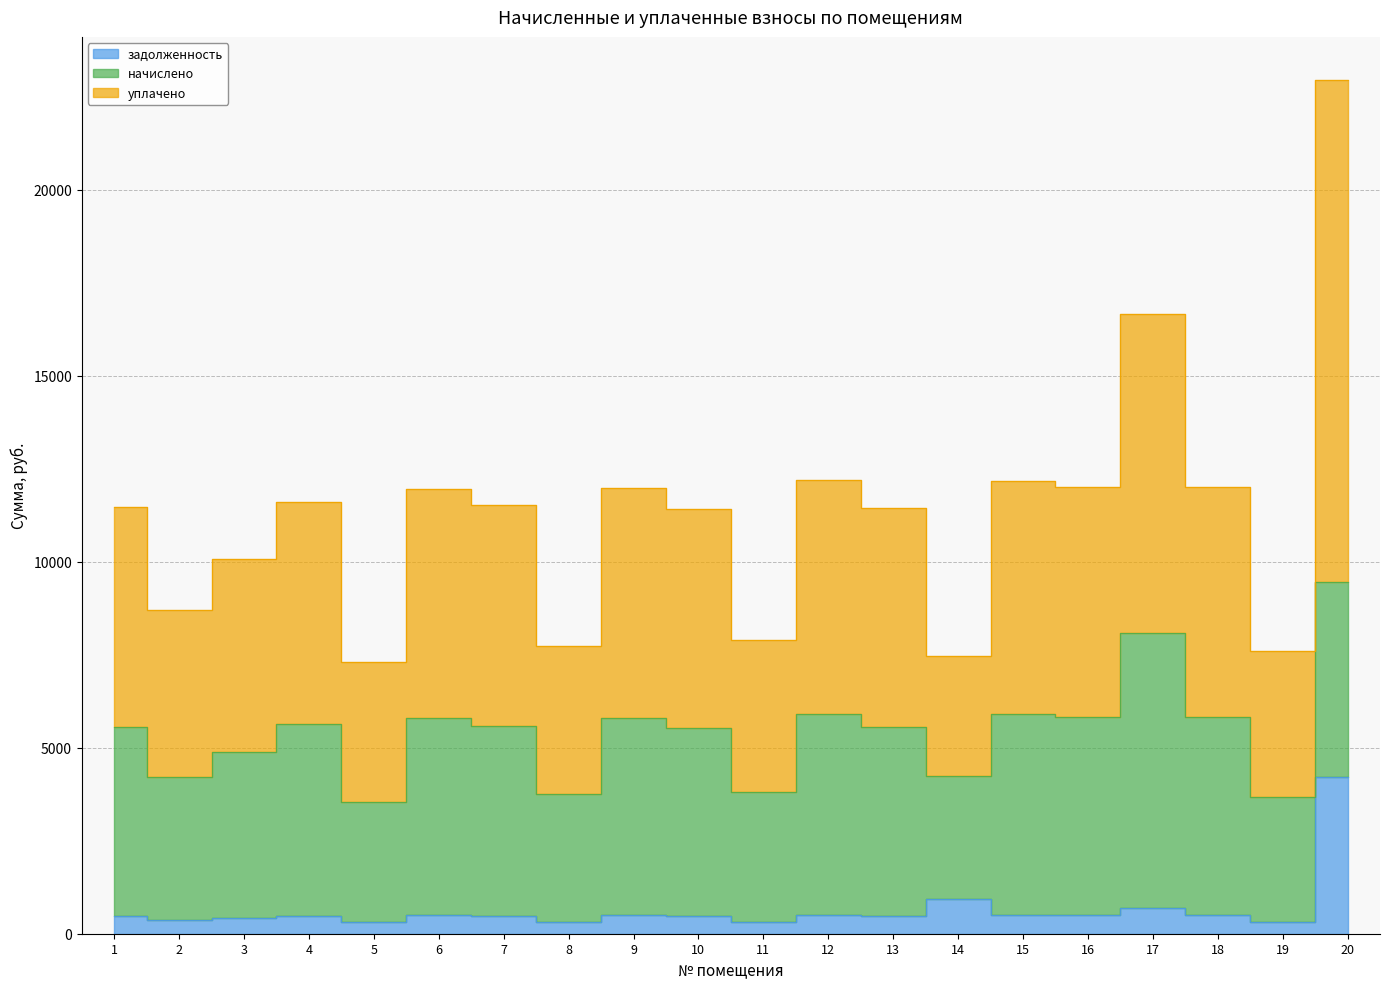

True or false: уплачено and задолженность cross at least once.

False